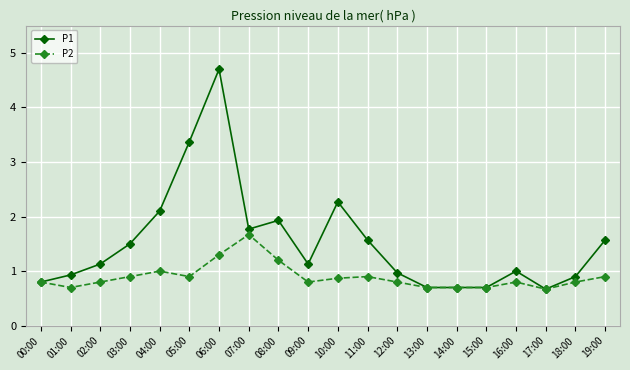

At which label is P2 closest to 1?

04:00